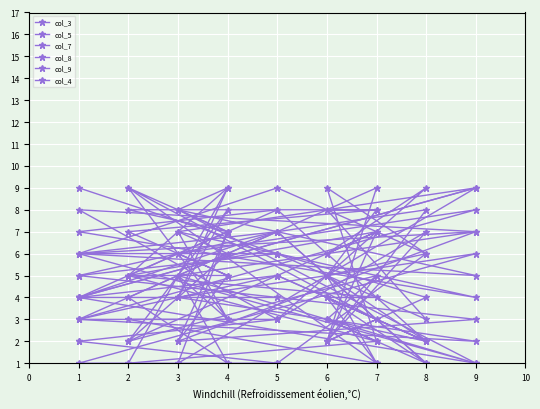

How many series are shown in this chart?

6